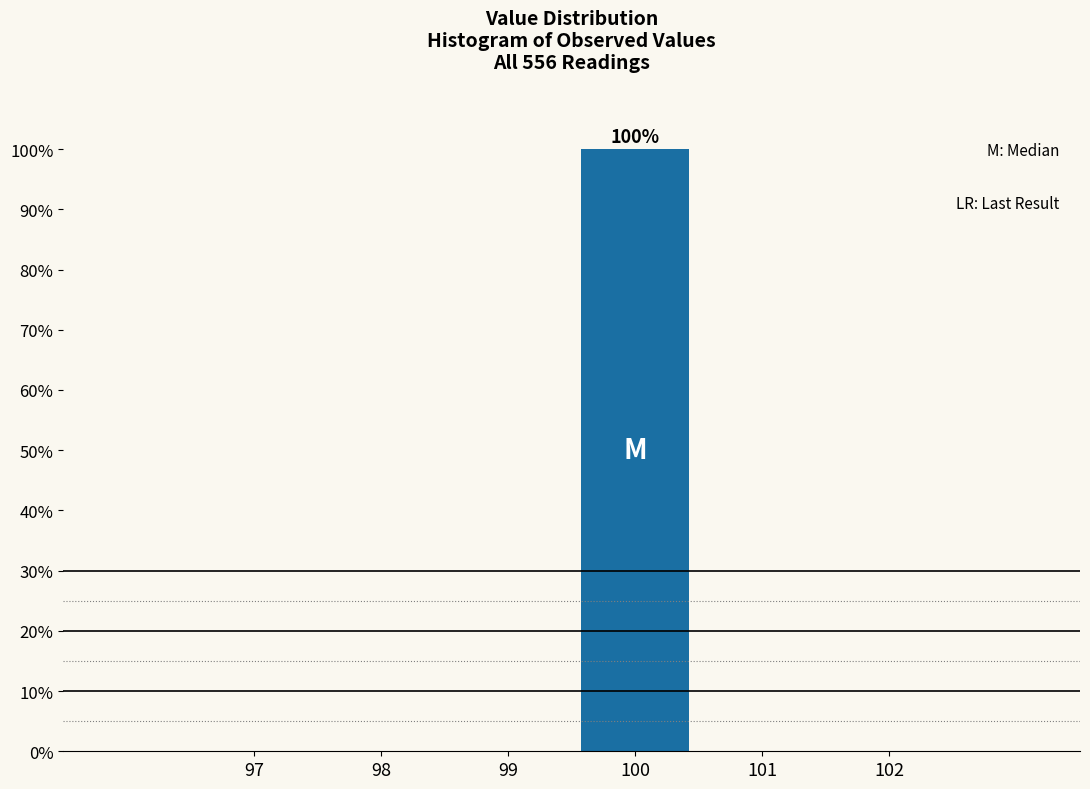

Reading left to right, transcribe all the data shown in this chart.

97=0	98=0	99=0	100=100	101=0	102=0